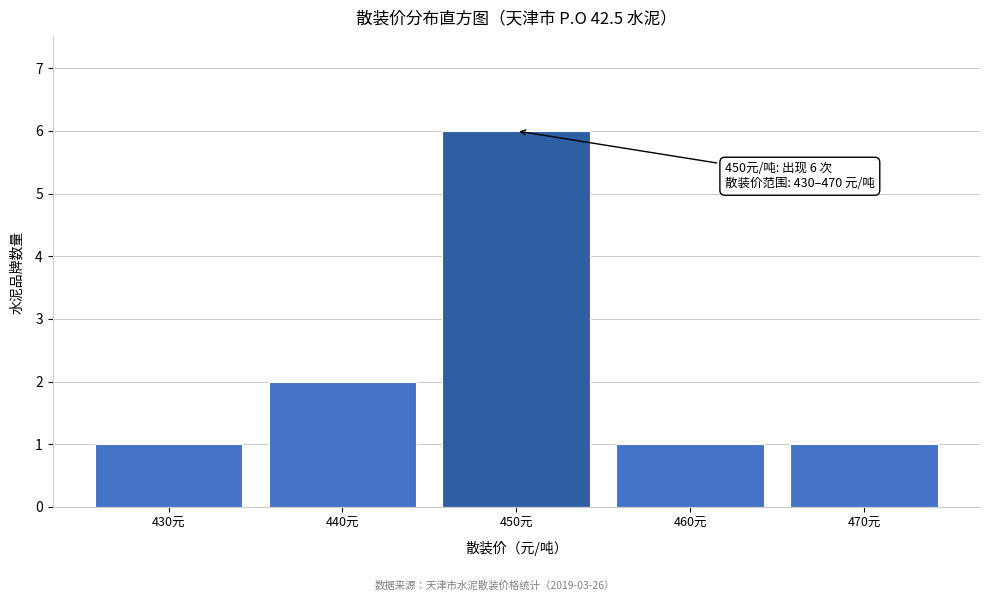

Which range on the x-axis has the tallest bar?

445 to 455